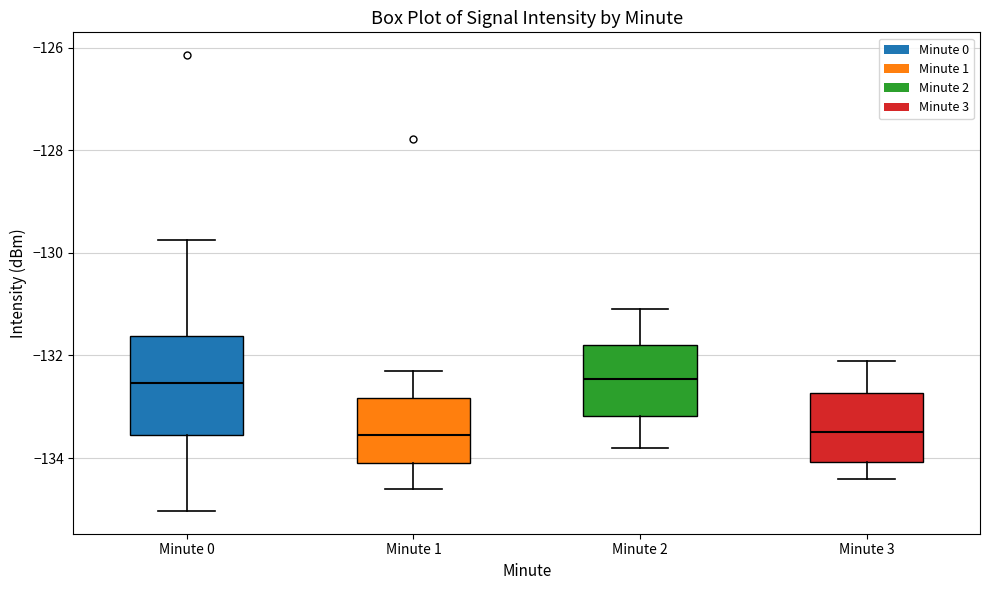

Reading left to right, read every box against the y-axis: the position of its median line, the range the box covers, and the ends of its whiskers. The values are not printed on the chart, so give them approximately, as read against the axis.

Minute 0: median -132.6, box -133.6 to -131.6, whiskers -135.0 to -129.8
Minute 1: median -133.6, box -134.0 to -132.8, whiskers -134.6 to -132.2
Minute 2: median -132.4, box -133.2 to -131.8, whiskers -133.8 to -131.0
Minute 3: median -133.4, box -134.0 to -132.8, whiskers -134.4 to -132.0